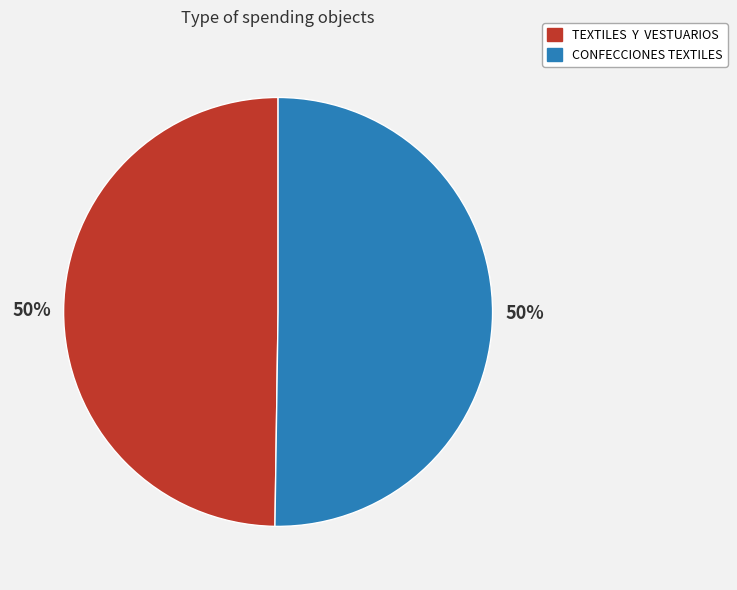

What is the ratio of the value at CONFECCIONES TEXTILES to the value at TEXTILES Y VESTUARIOS?

1.0